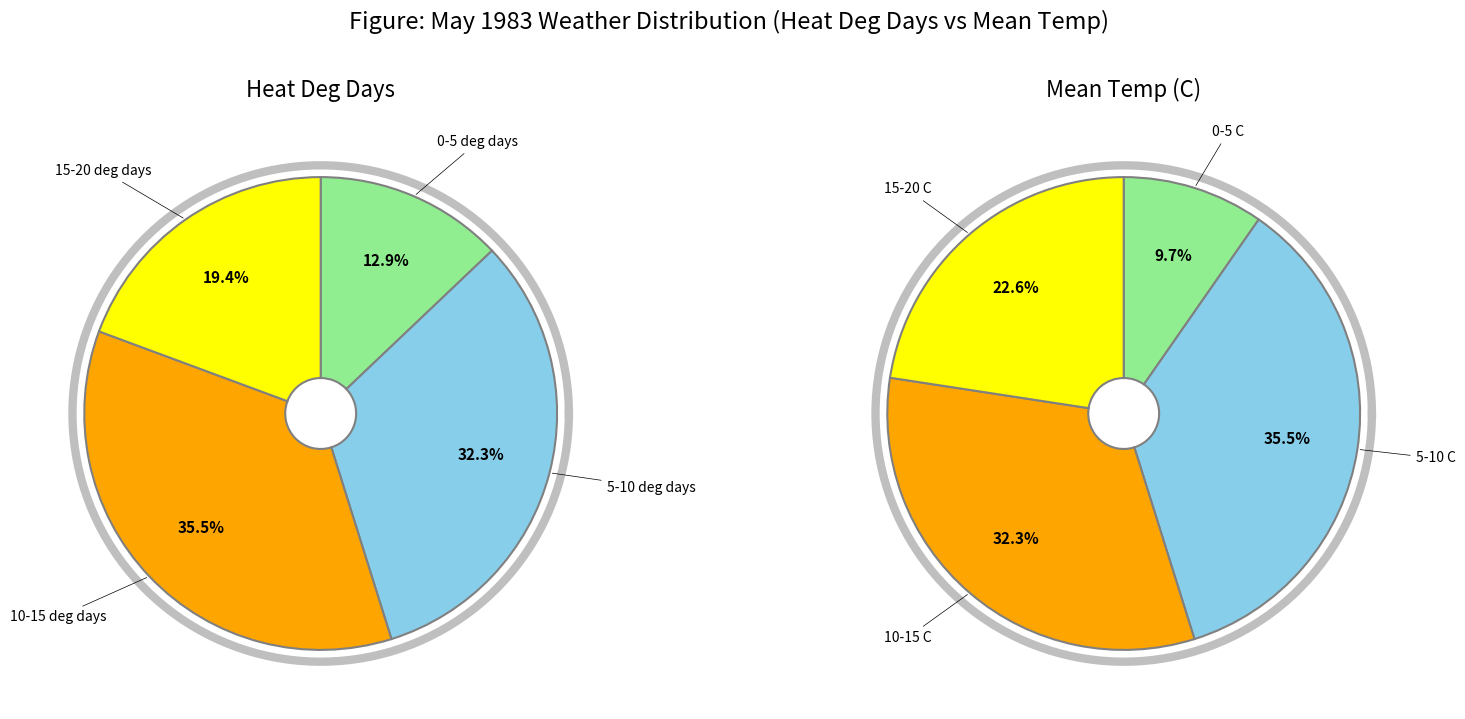

True or false: Day 3 accounts for 1% of the total.

False